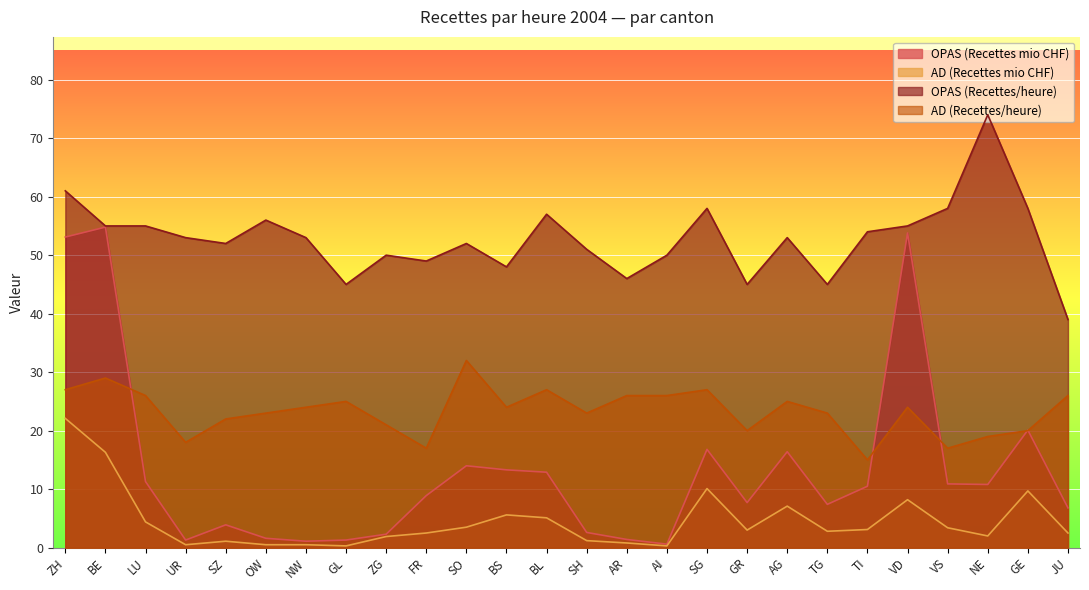

Reading left to right, transcribe all the data shown in this chart.

OPAS (Recettes mio CHF): 53.1	54.8	11.3	1.3	3.9	1.6	1.1	1.3	2.3	8.9	14.0	13.3	12.9	2.6	1.4	0.6	16.8	7.7	16.4	7.4	10.5	53.8	10.9	10.8	20.1	6.8
AD (Recettes mio CHF): 22.1	16.3	4.4	0.5	1.1	0.5	0.5	0.3	1.9	2.5	3.5	5.6	5.1	1.2	0.8	0.3	10.1	3.0	7.1	2.8	3.1	8.2	3.4	2.0	9.7	2.5
OPAS (Recettes/heure): 61.0	55.0	55.0	53.0	52.0	56.0	53.0	45.0	50.0	49.0	52.0	48.0	57.0	51.0	46.0	50.0	58.0	45.0	53.0	45.0	54.0	55.0	58.0	74.0	58.0	39.0
AD (Recettes/heure): 27.0	29.0	26.0	18.0	22.0	23.0	24.0	25.0	21.0	17.0	32.0	24.0	27.0	23.0	26.0	26.0	27.0	20.0	25.0	23.0	15.0	24.0	17.0	19.0	20.0	26.0